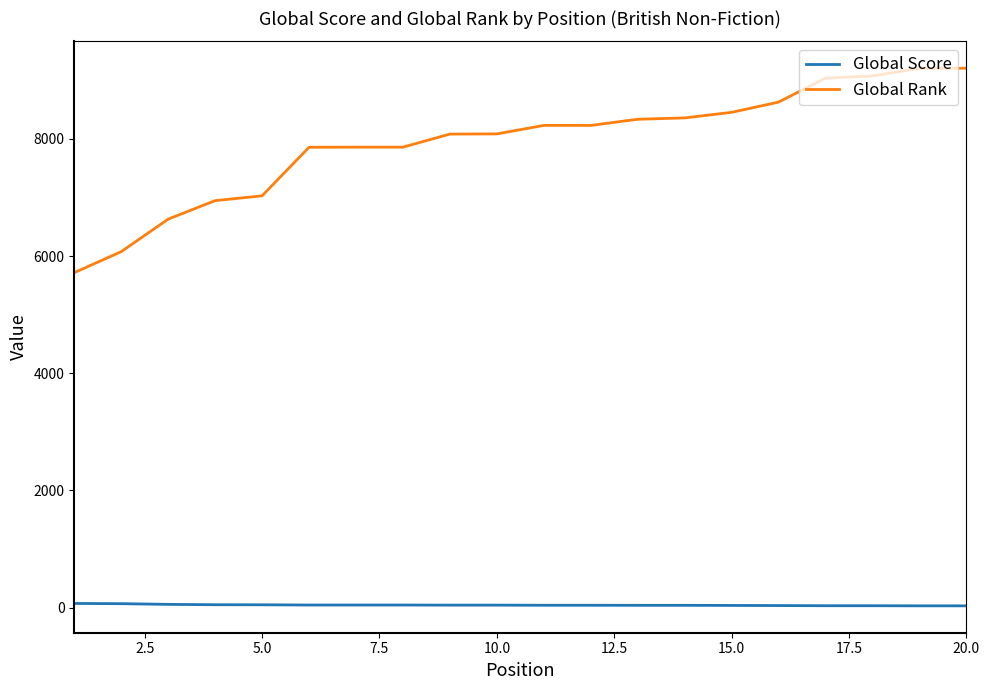

Rank the series by their maximum value, from lowest to highest.

Global Score, Global Rank